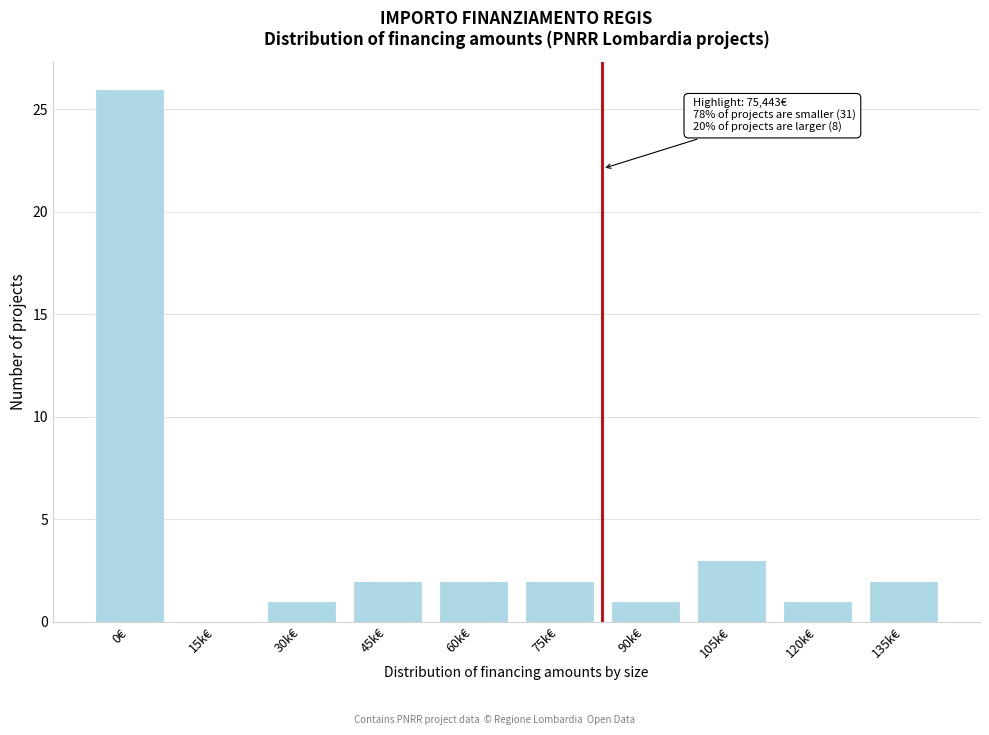

Reading right to left, what are all the values shown in this chart?

135k€=2	120k€=1	105k€=3	90k€=1	75k€=2	60k€=2	45k€=2	30k€=1	15k€=0	0€=26